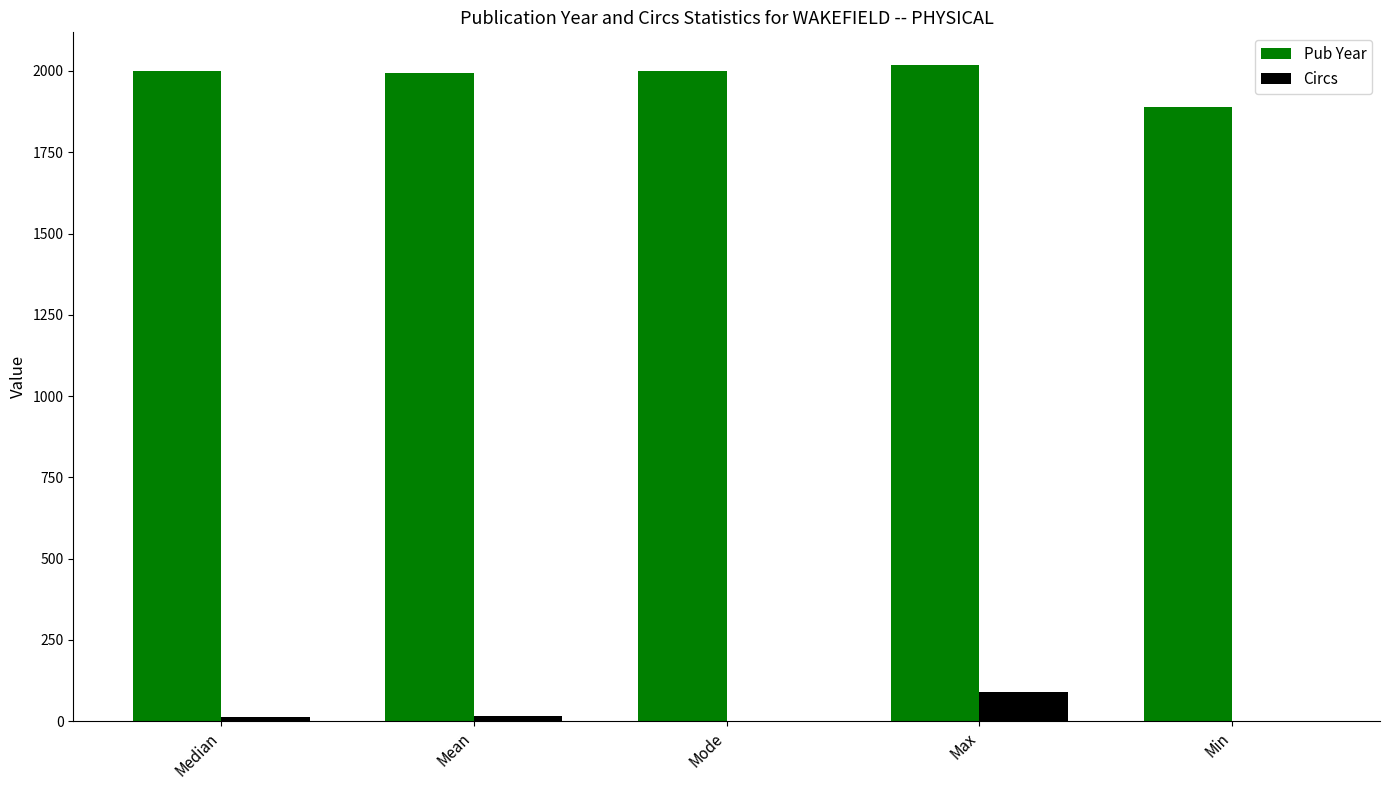

Is it true that Pub Year equals 2889 at Max?

False